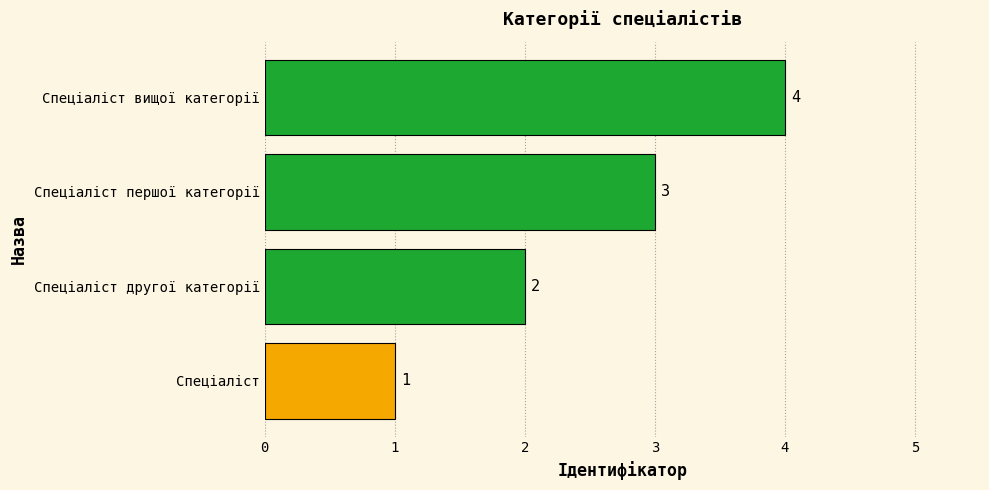

True or false: the data shows 4 at Спеціаліст вищої категорії.

True